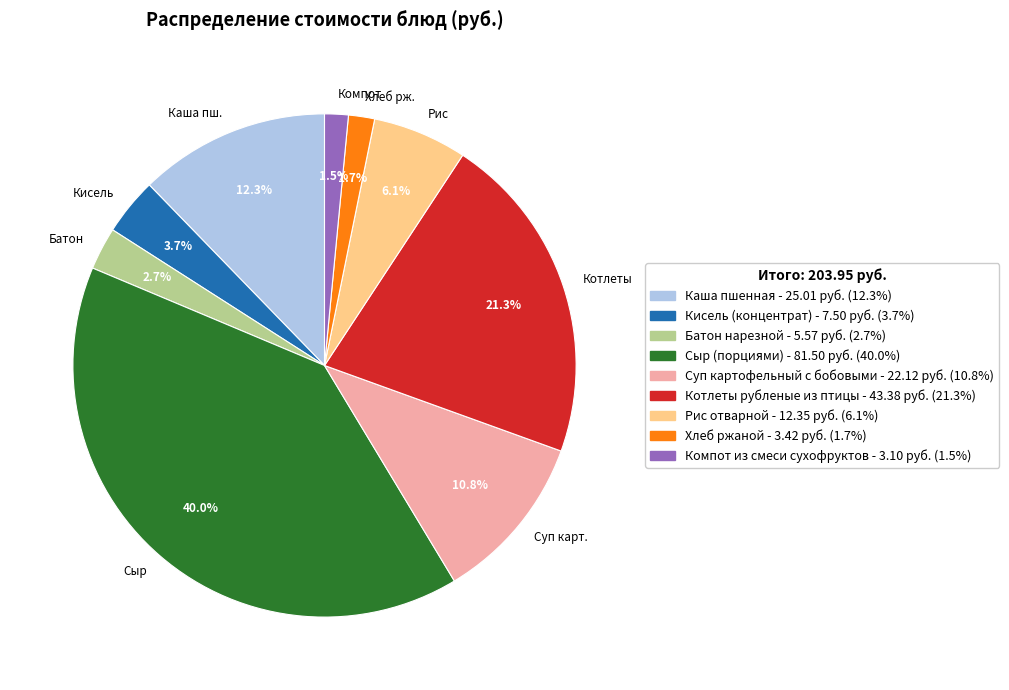

Is the sum of Суп карт. and Сыр greater than half?

Yes